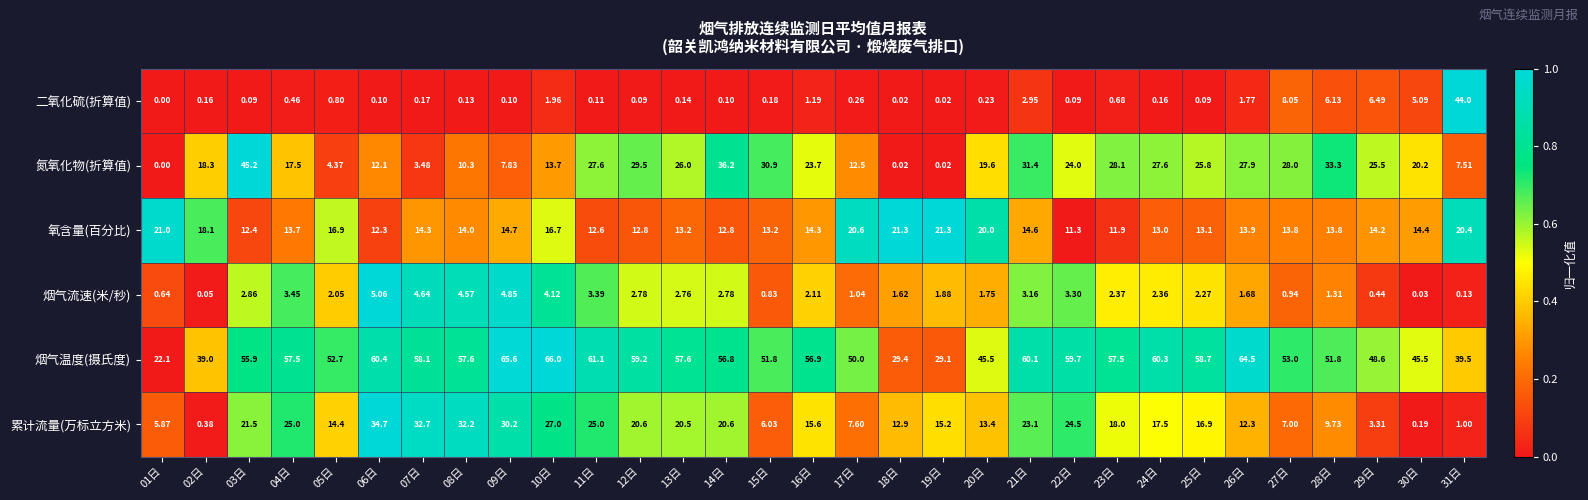

Which label corresponds to the smallest value in the chart?

01日